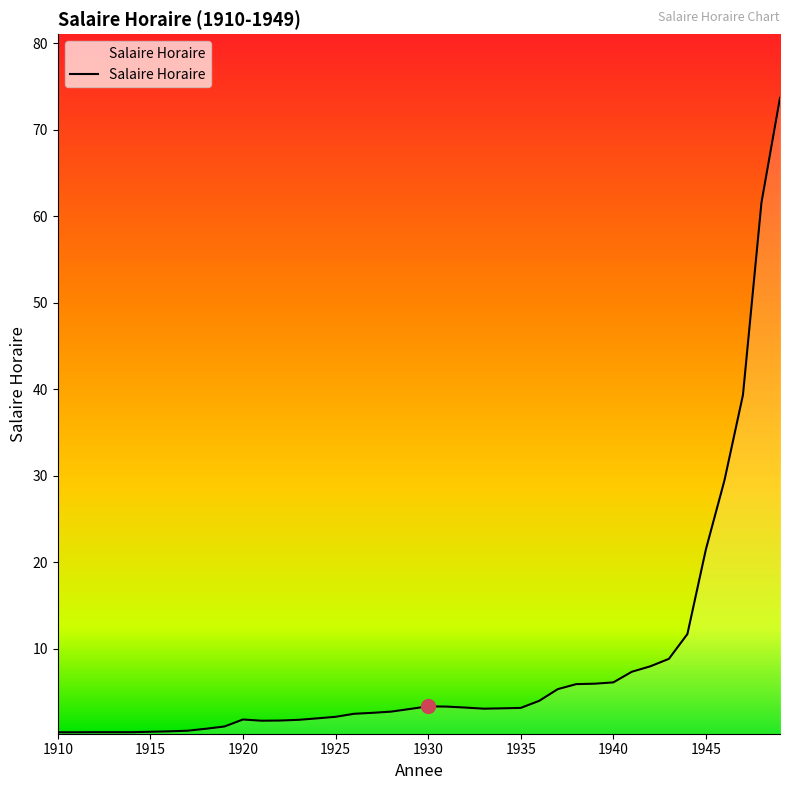

What is the greatest value displayed?

73.7